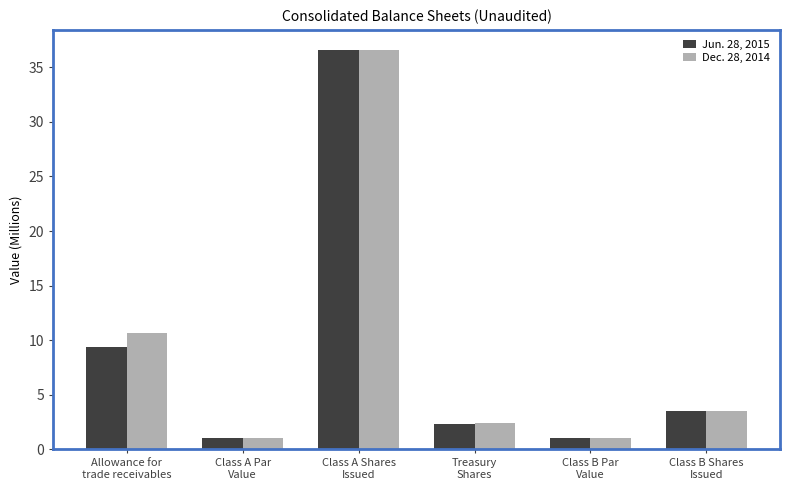

Count the number of categories in the chart.

6